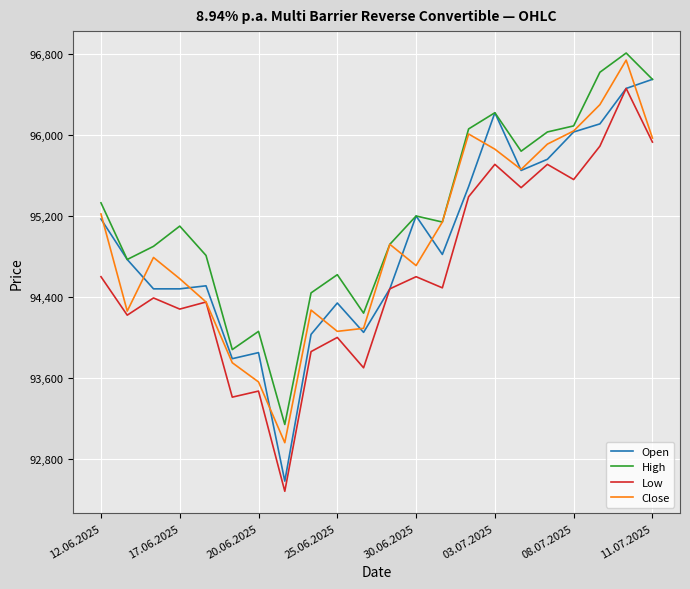

What is the lowest value of the Open series?

92580